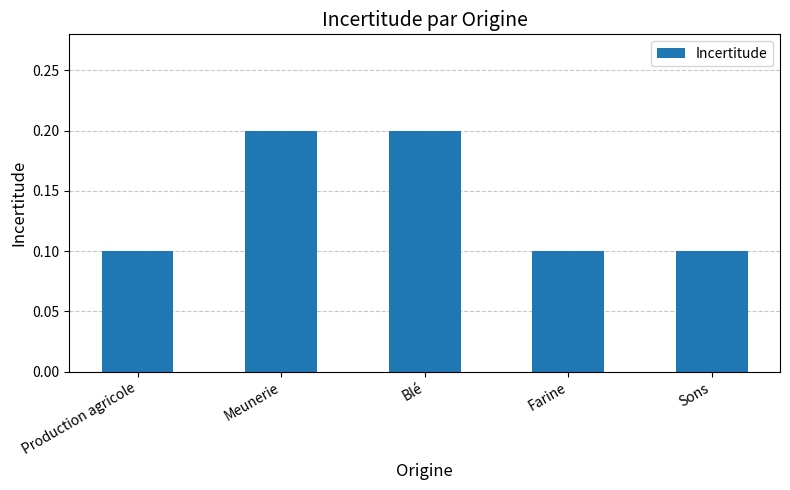

Count the number of categories in the chart.

5